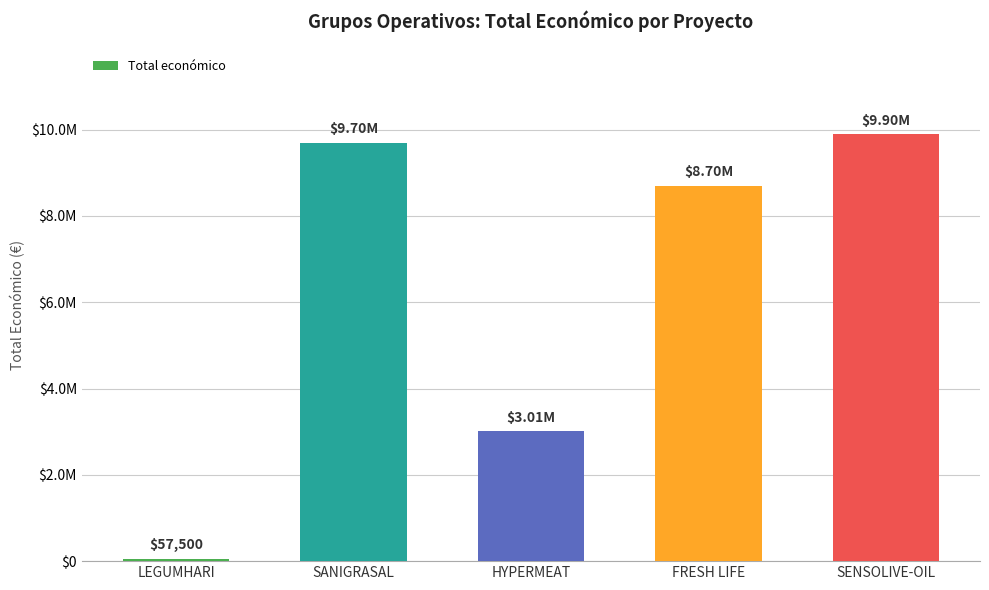

The value at SANIGRASAL is 13816372. True or false?

False